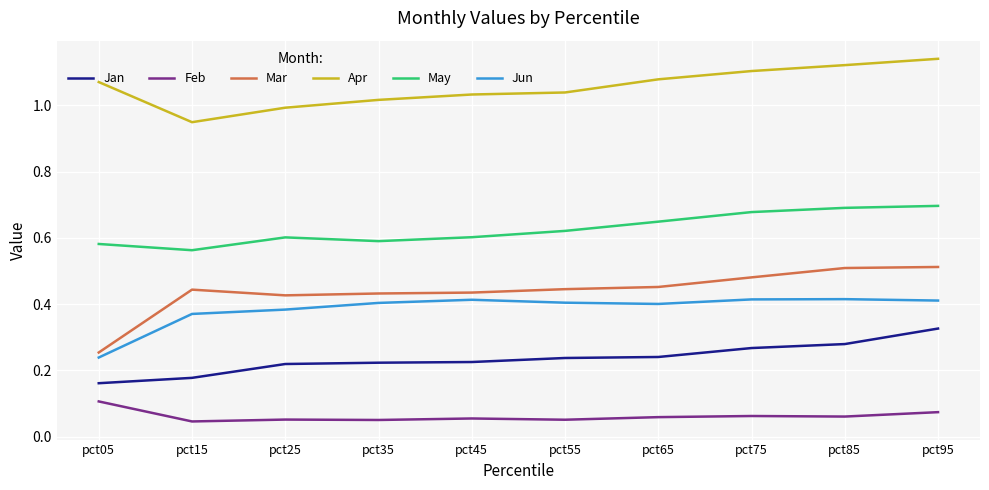

Between pct15 and pct75, which series saw the biggest shift?

Apr